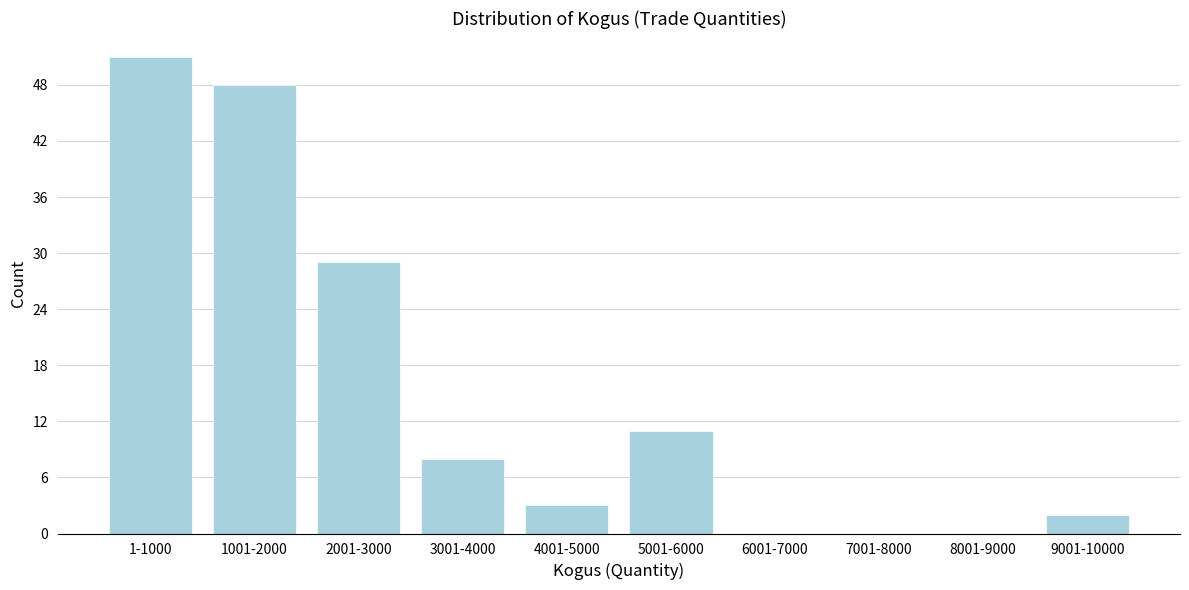

Reading left to right, list all the values displayed in this chart.

1-1000=51	1001-2000=48	2001-3000=29	3001-4000=8	4001-5000=3	5001-6000=11	6001-7000=0	7001-8000=0	8001-9000=0	9001-10000=2